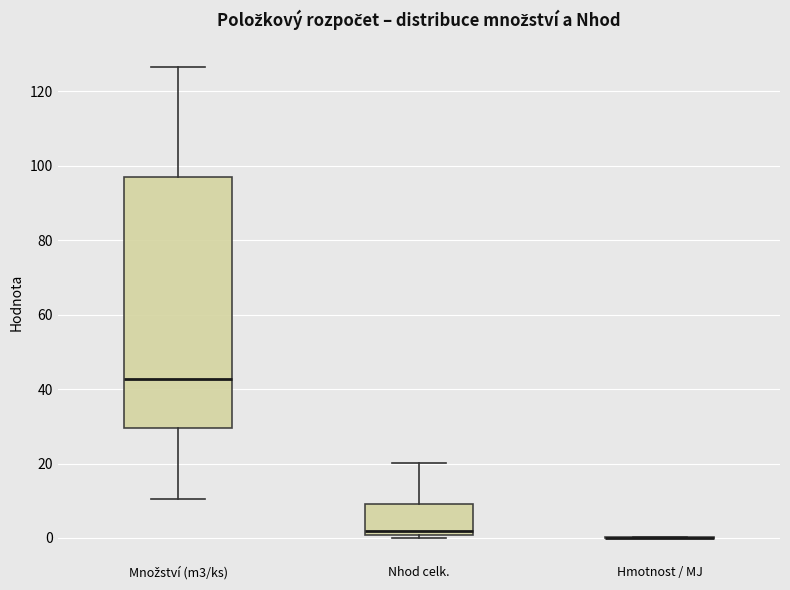

Reading left to right, read every box against the y-axis: the position of its median line, the range the box covers, and the ends of its whiskers. The values are not printed on the chart, so give them approximately, as read against the axis.

Množství (m3/ks): median 42, box 30 to 98, whiskers 10 to 126
Nhod celk.: median 2, box 0 to 10, whiskers 0 (just below the box's lower edge) to 20
Hmotnost / MJ: box collapsed to a line at 0, whiskers 0 to 0